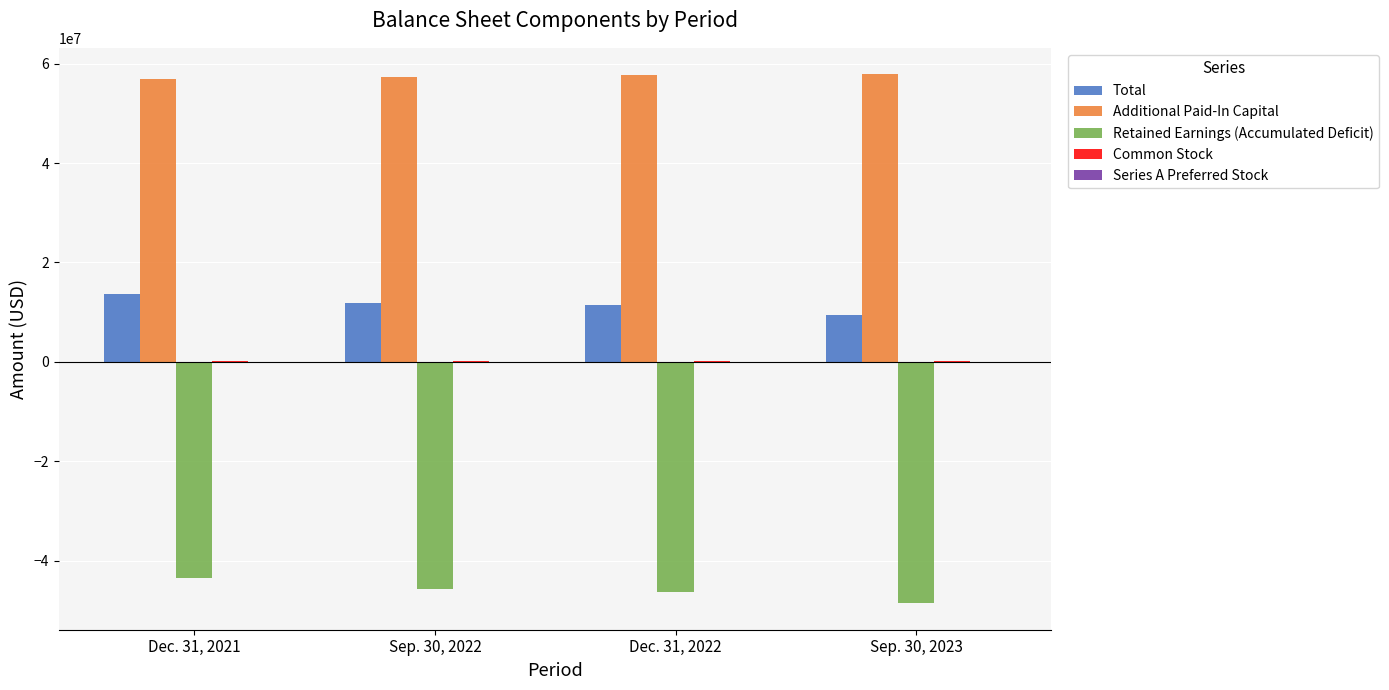

How many series are shown in this chart?

5